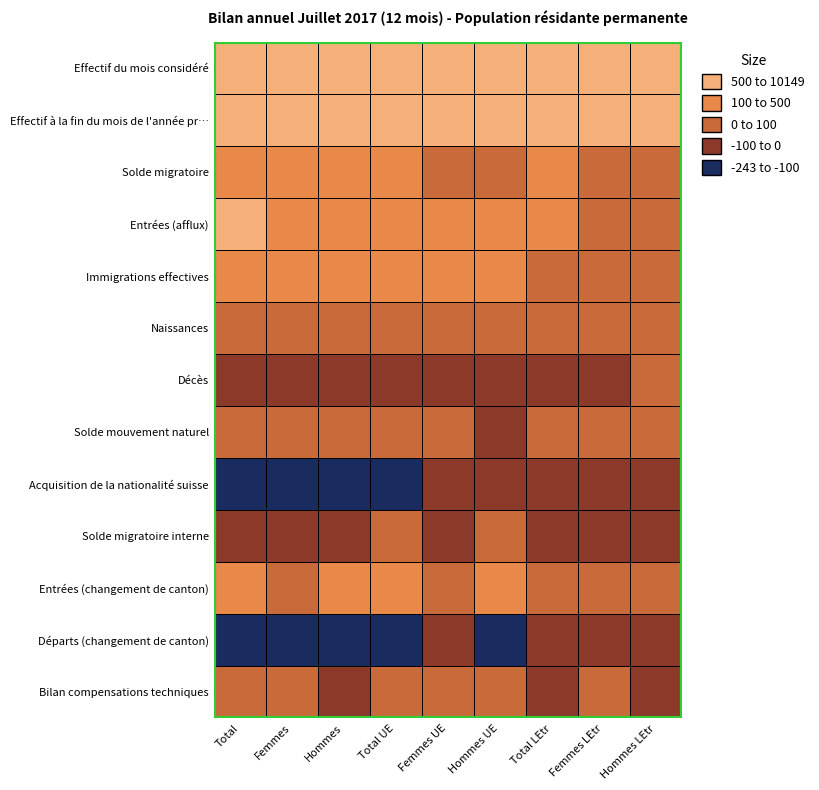

What is the difference between the maximum and minimum values in the Acquisition de la nationalité suisse series?

204